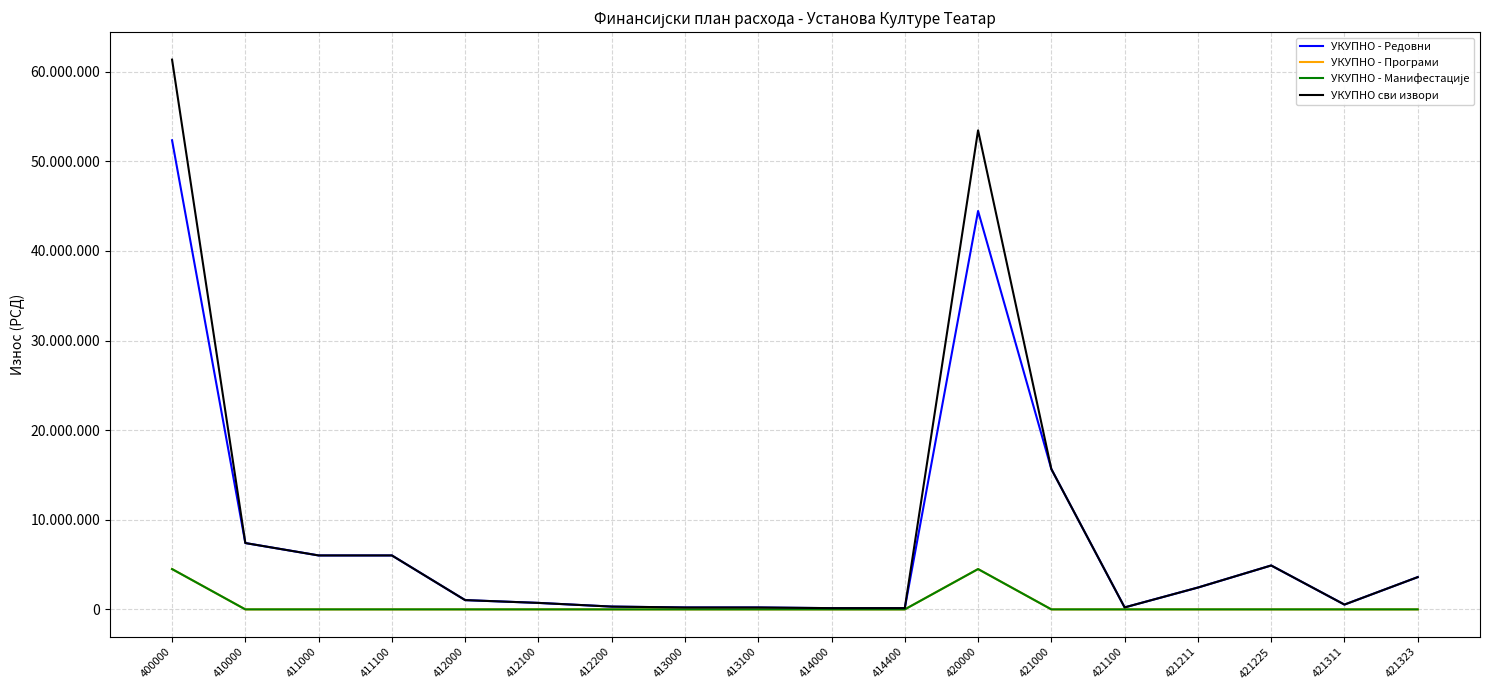

Does the chart display data point markers on the line(s)?

No